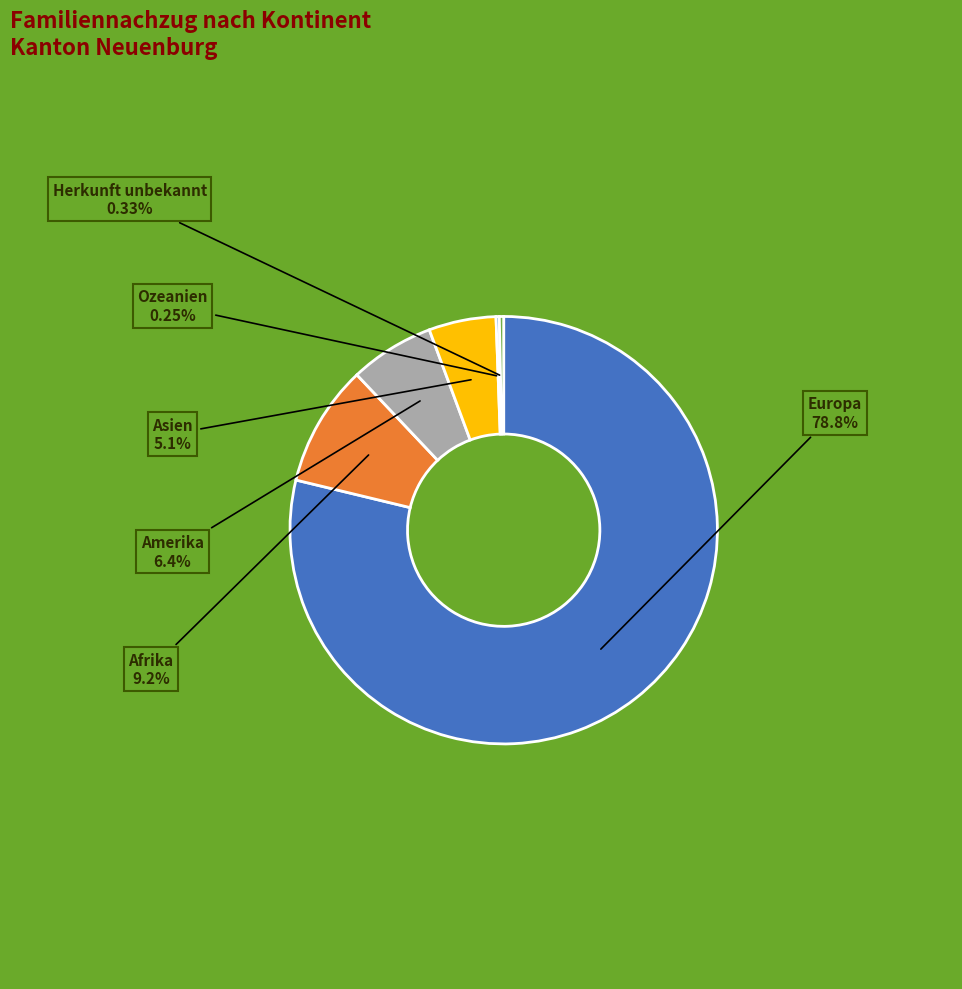

Is there any slice that represents more than half of the pie?

Yes